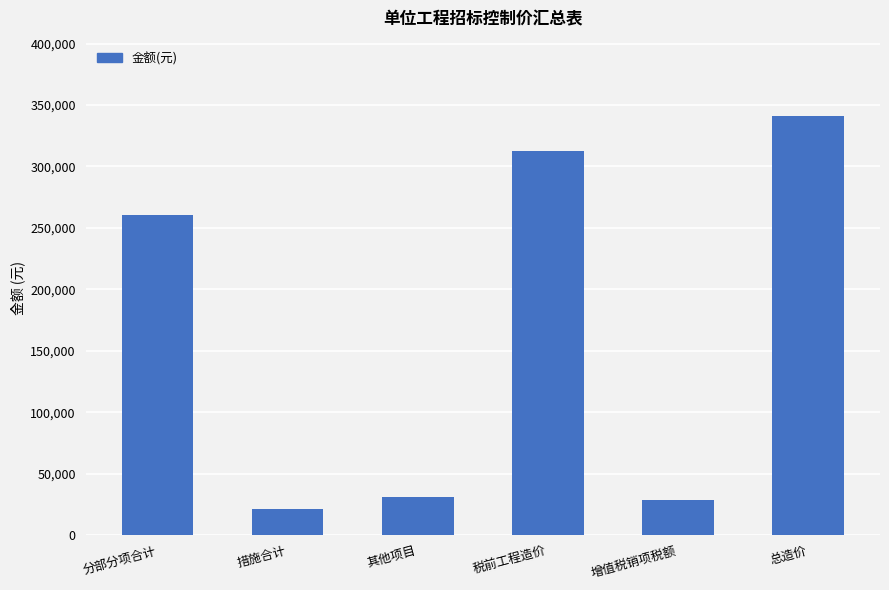

What is the minimum value shown in the chart?

21079.9